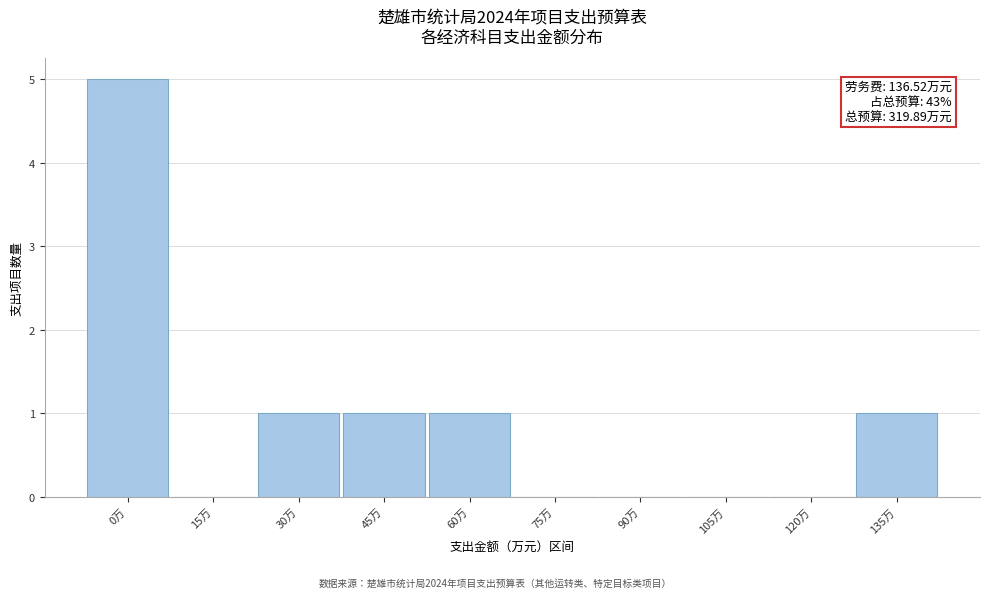

Reading right to left, list all the values displayed in this chart.

135万=1	120万=0	105万=0	90万=0	75万=0	60万=1	45万=1	30万=1	15万=0	0万=5